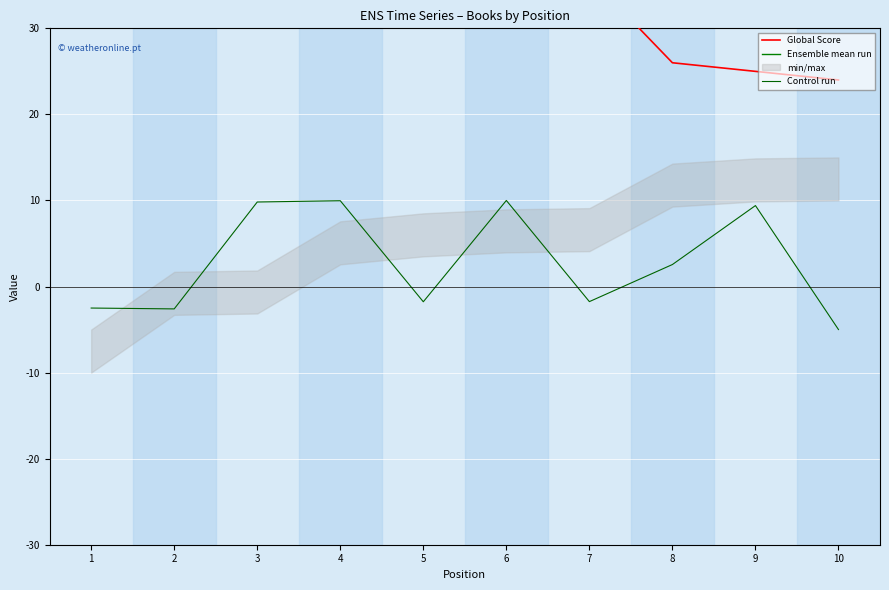

Reading left to right, transcribe all the data shown in this chart.

Global Score: 68.0	46.0	46.0	39.0	37.0	36.0	36.0	26.0	25.0	24.0
Ensemble mean run: 38.3	38.3	38.3	38.3	38.3	38.3	38.3	38.3	38.3	38.3
Control run: -2.5	-2.6	9.8	10.0	-1.8	10.0	-1.8	2.6	9.4	-5.0